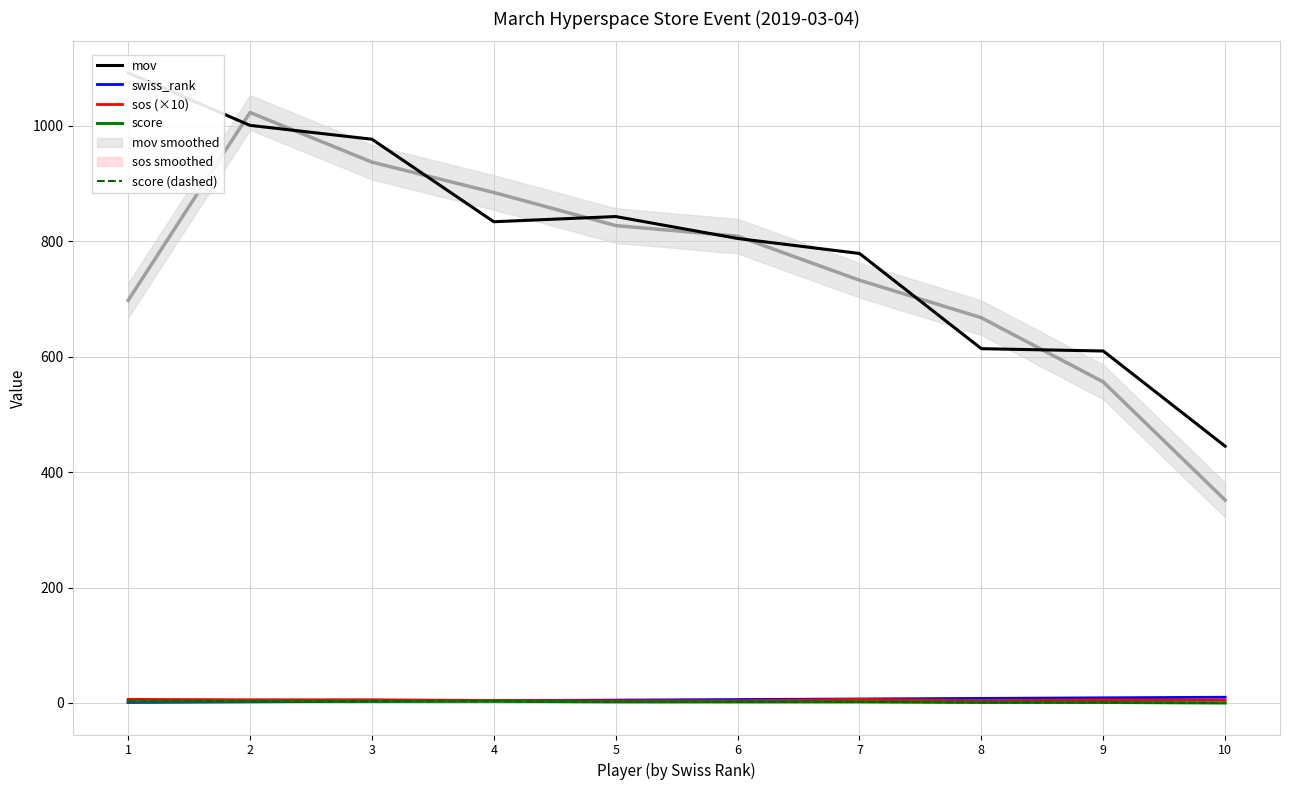

Reading left to right, what are all the values shown in this chart?

mov: 1092.0	1001.0	977.0	834.0	843.0	805.0	779.0	614.0	610.0	445.0
swiss_rank: 1.0	2.0	3.0	4.0	5.0	6.0	7.0	8.0	9.0	10.0
sos (×10): 6.3	5.6	5.6	4.4	3.8	3.8	6.3	3.8	5.6	5.0
score: 3.0	3.0	3.0	3.0	2.0	2.0	2.0	1.0	1.0	0.0
score (dashed): 3.0	3.0	3.0	3.0	2.0	2.0	2.0	1.0	1.0	0.0